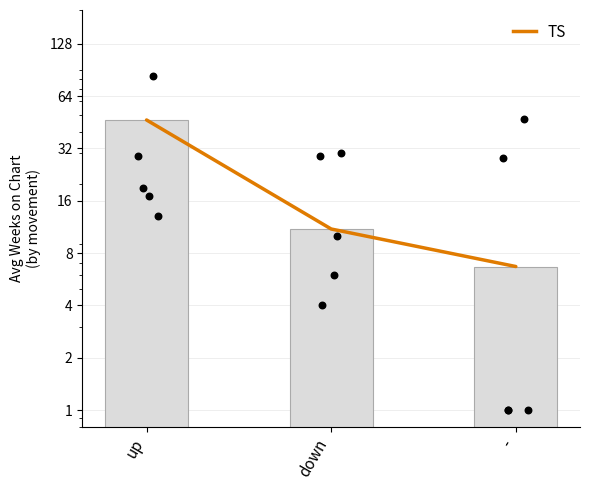

Which series contains the highest Y value?

TS